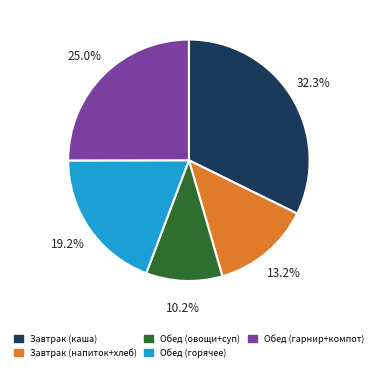

What percentage is NOT represented by Завтрак (напиток+хлеб)?

86.8%